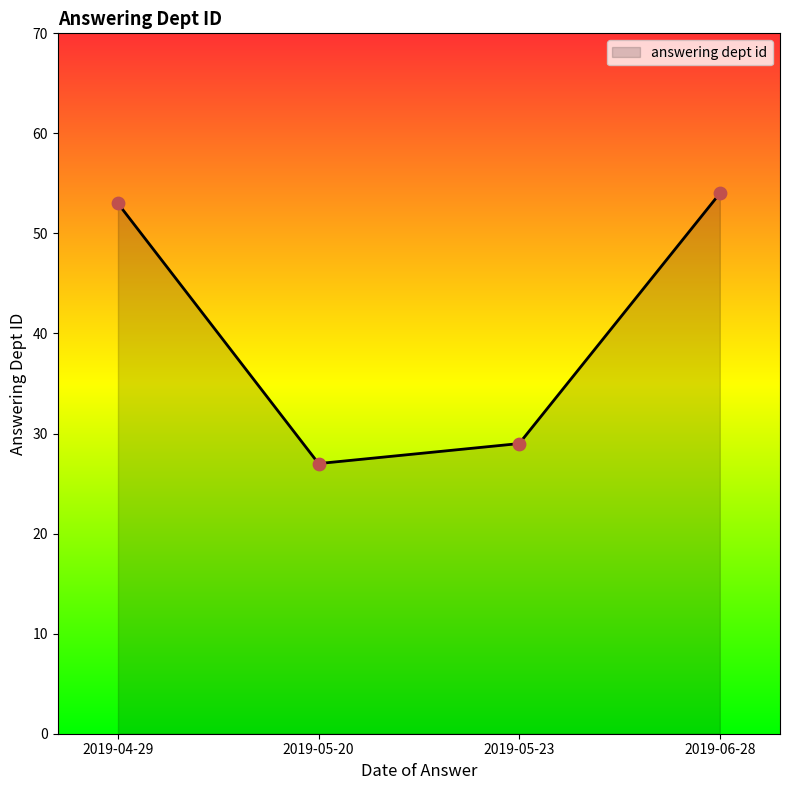

What is the ratio of the value at 2019-04-29 to the value at 2019-05-23?

1.8